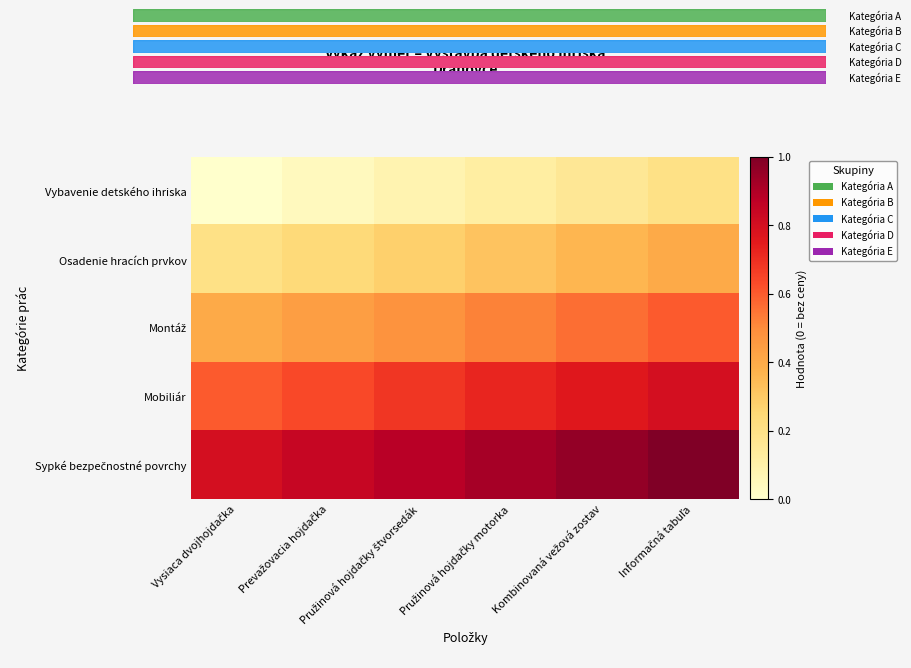

At how many categories does at least one series exceed 0?

6